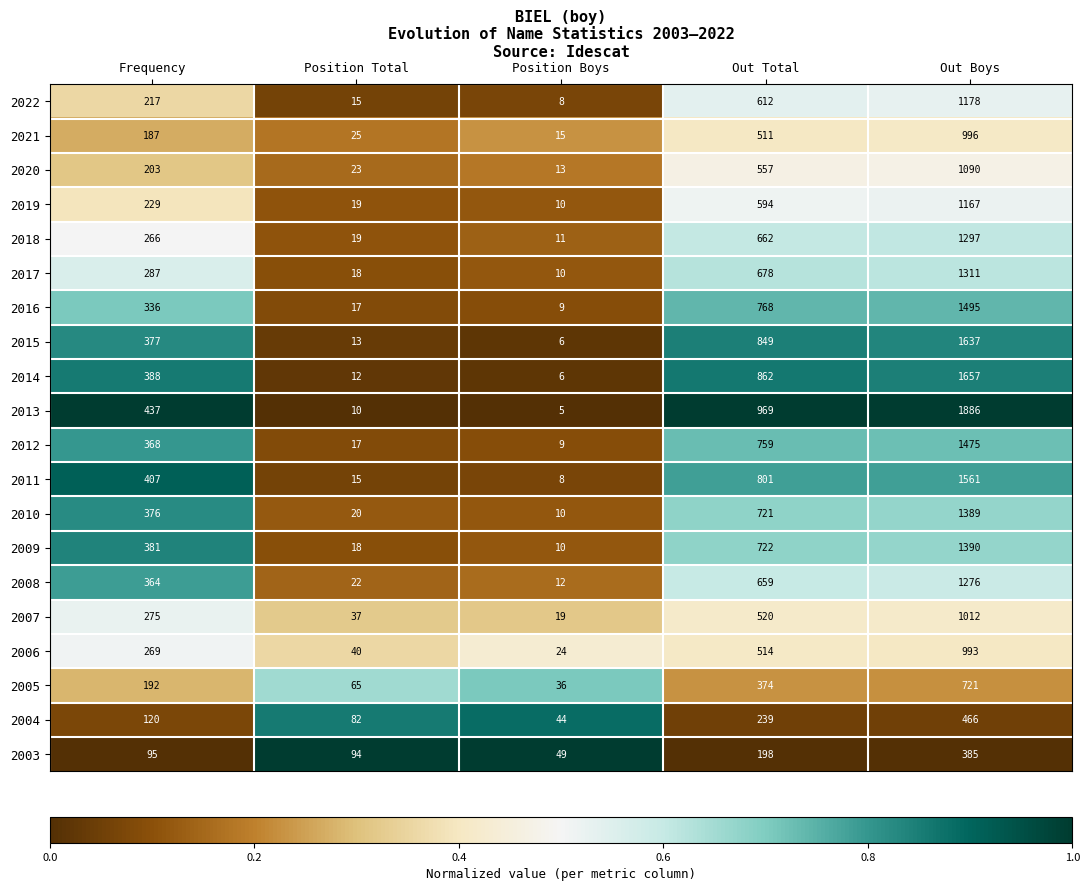

What is the average value of the 2016 series?

525